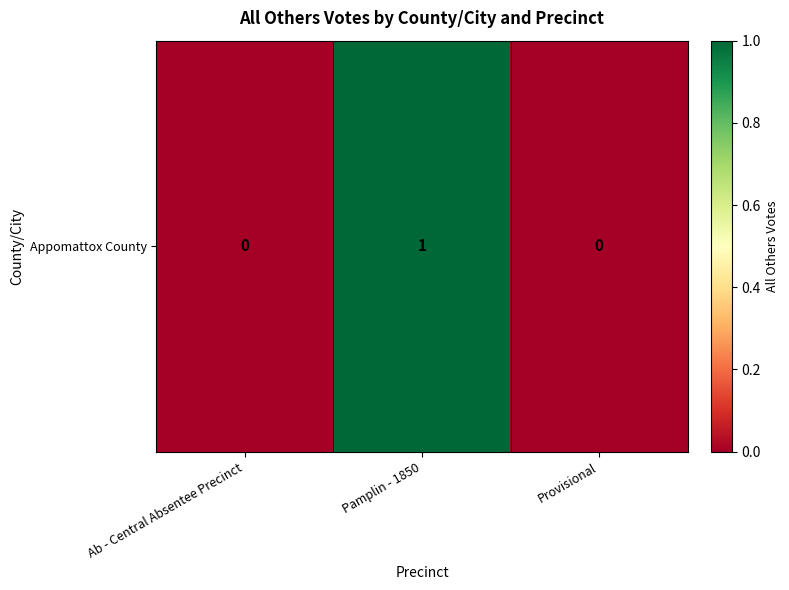

Rank the categories by value from highest to lowest.

Pamplin - 1850, Ab - Central Absentee Precinct, Provisional